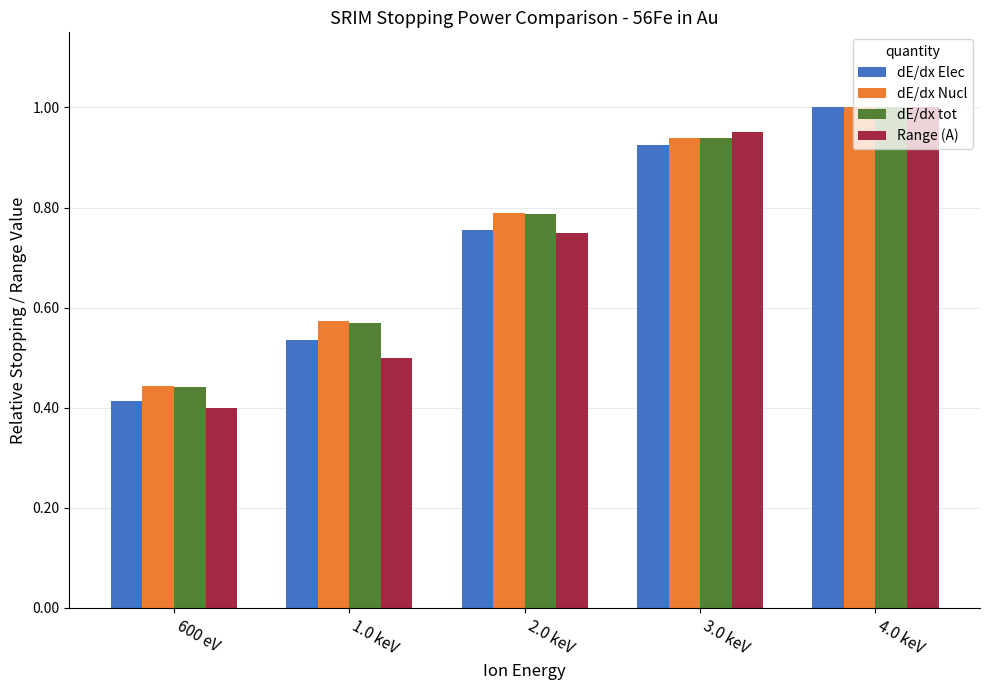

At how many categories does at least one series exceed 0?

5